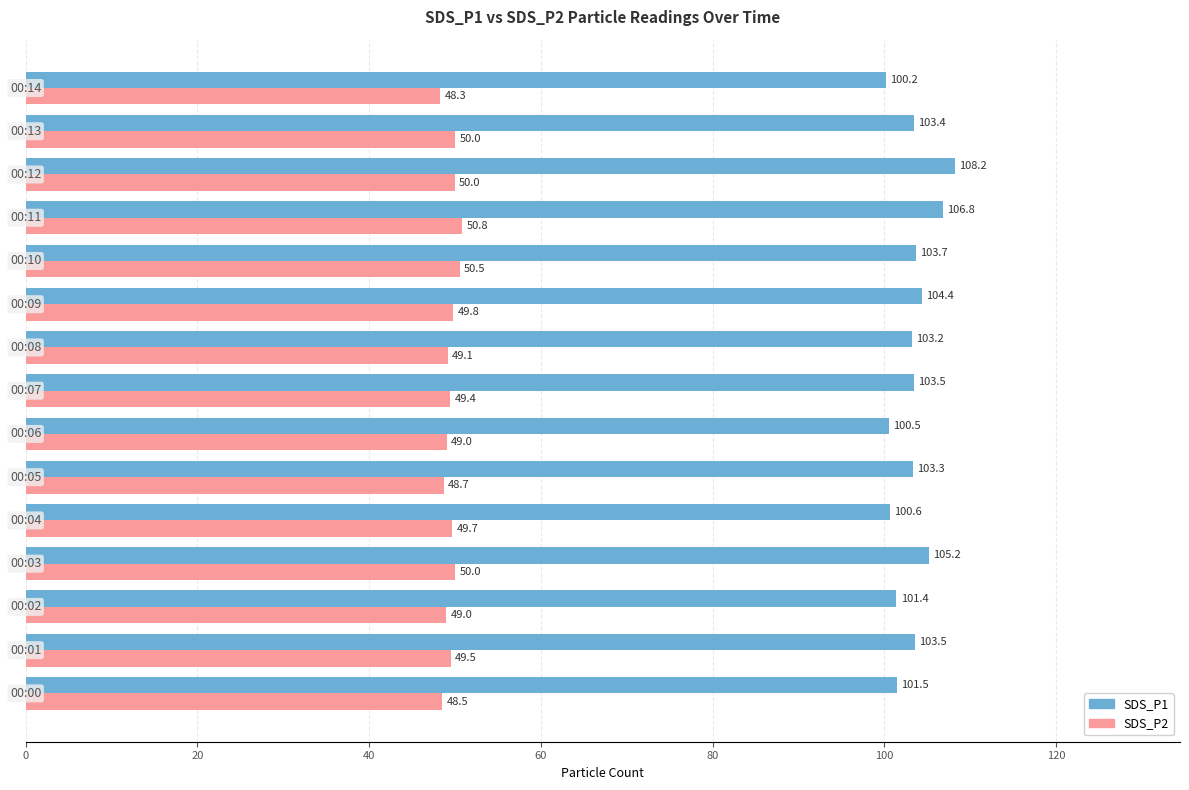

List the series in order of their overall mean, lowest first.

SDS_P2, SDS_P1